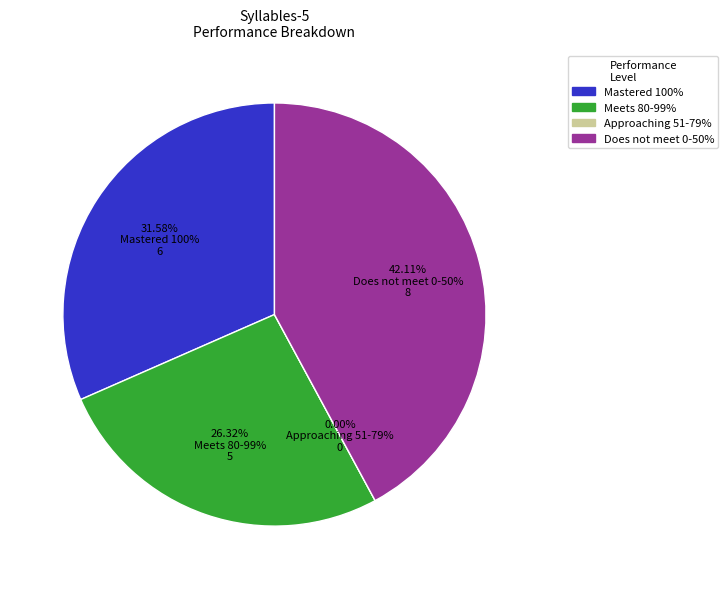

What is the change in value from Mastered 100% to Approaching 51-79%?

-6